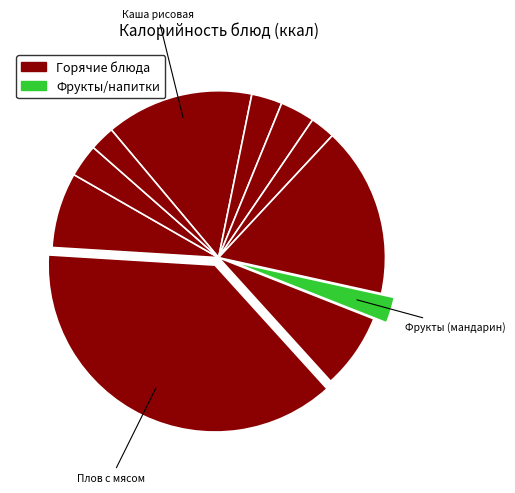

How many segments does this pie chart have?

11